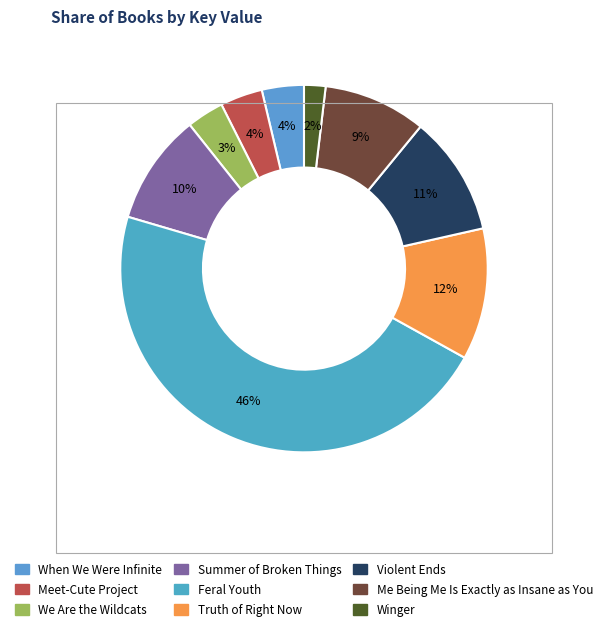

Combined, what portion of the pie is Summer of Broken Things and Feral Youth?

56.2%